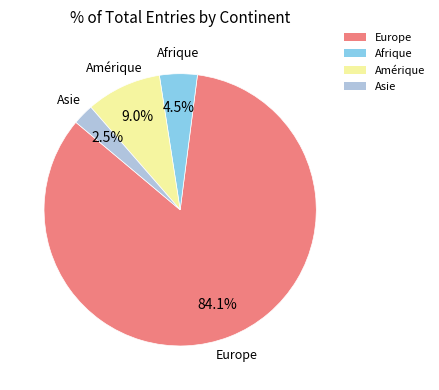

Does Amérique account for over 50% of the chart?

No